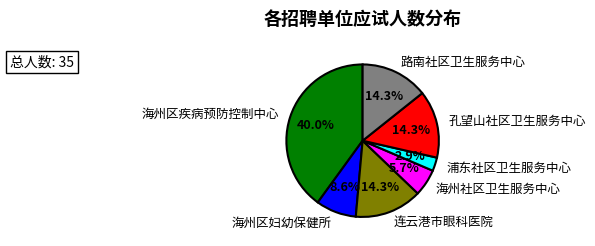

Between 海州区妇幼保健所 and 连云港市眼科医院, which is larger?

连云港市眼科医院